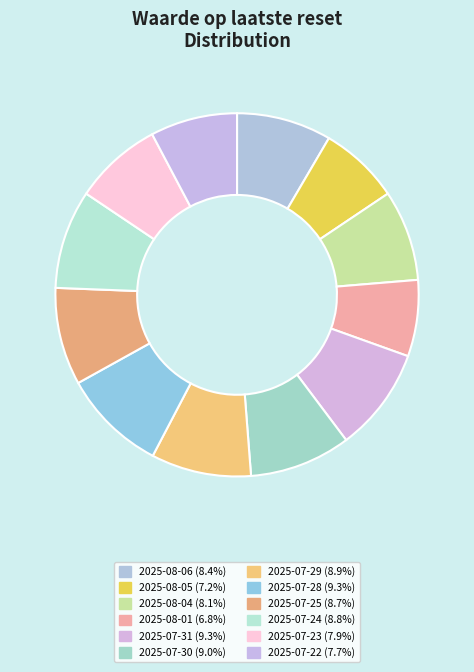

Does any single category account for the majority?

No